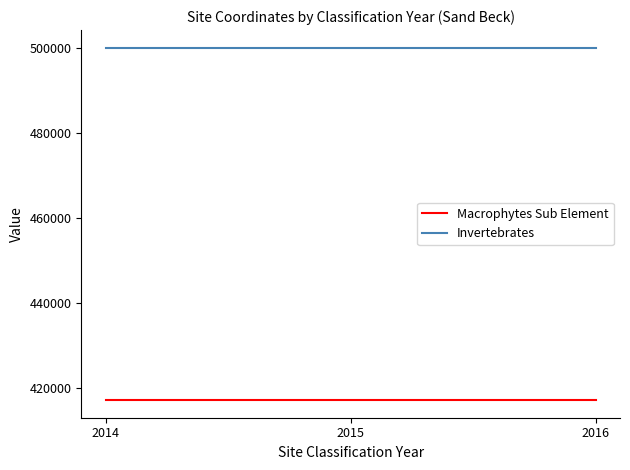

What is the greatest value displayed?

499993